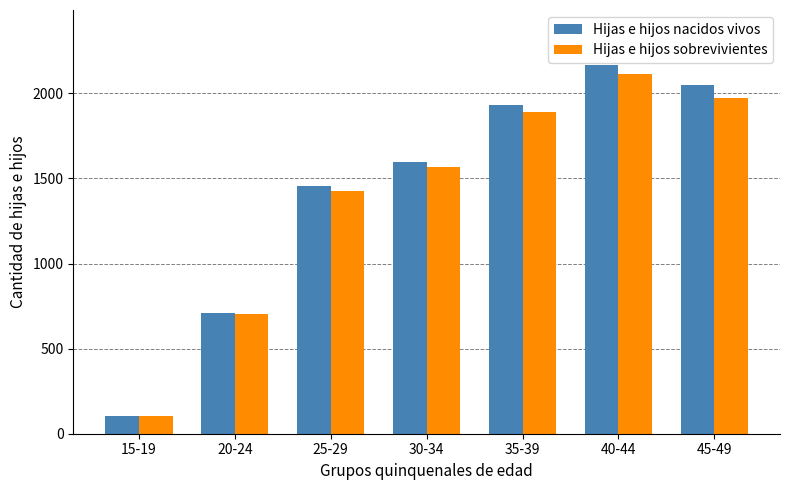

Is it true that Hijas e hijos nacidos vivos equals 338 at 25-29?

False